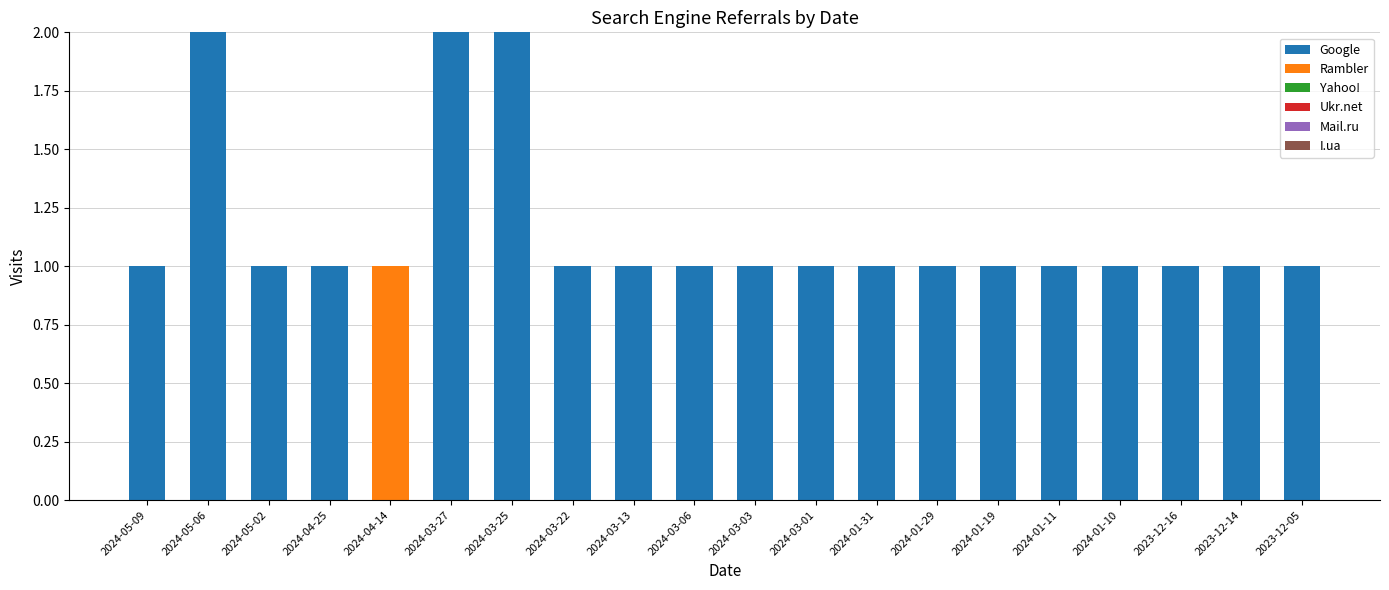

The Google series shows 1 at 2024-03-03. True or false?

True